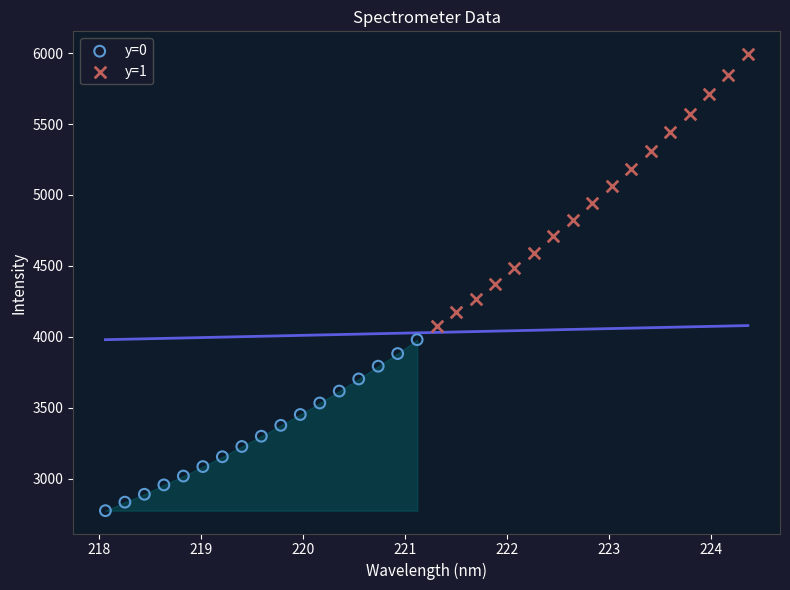

Which series contains the highest Y value?

y=1